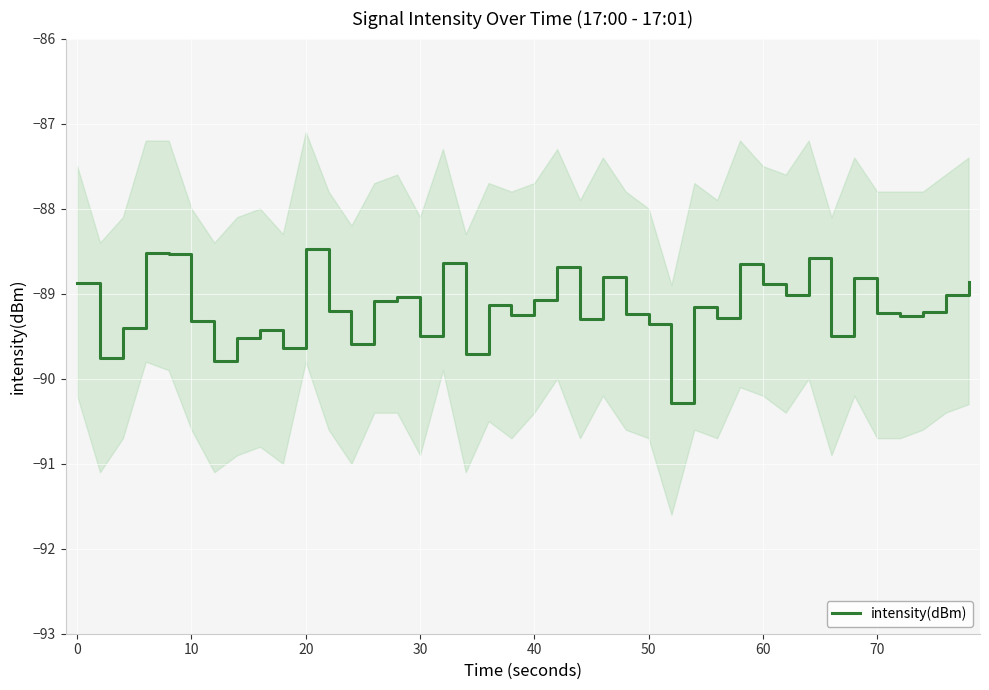

Reading left to right, extract all data points from this chart.

-88.9	-89.8	-89.4	-88.5	-88.5	-89.3	-89.8	-89.5	-89.4	-89.6	-88.5	-89.2	-89.6	-89.1	-89.0	-89.5	-88.6	-89.7	-89.1	-89.3	-89.1	-88.7	-89.3	-88.8	-89.2	-89.4	-90.3	-89.2	-89.3	-88.6	-88.9	-89.0	-88.6	-89.5	-88.8	-89.2	-89.3	-89.2	-89.0	-88.9